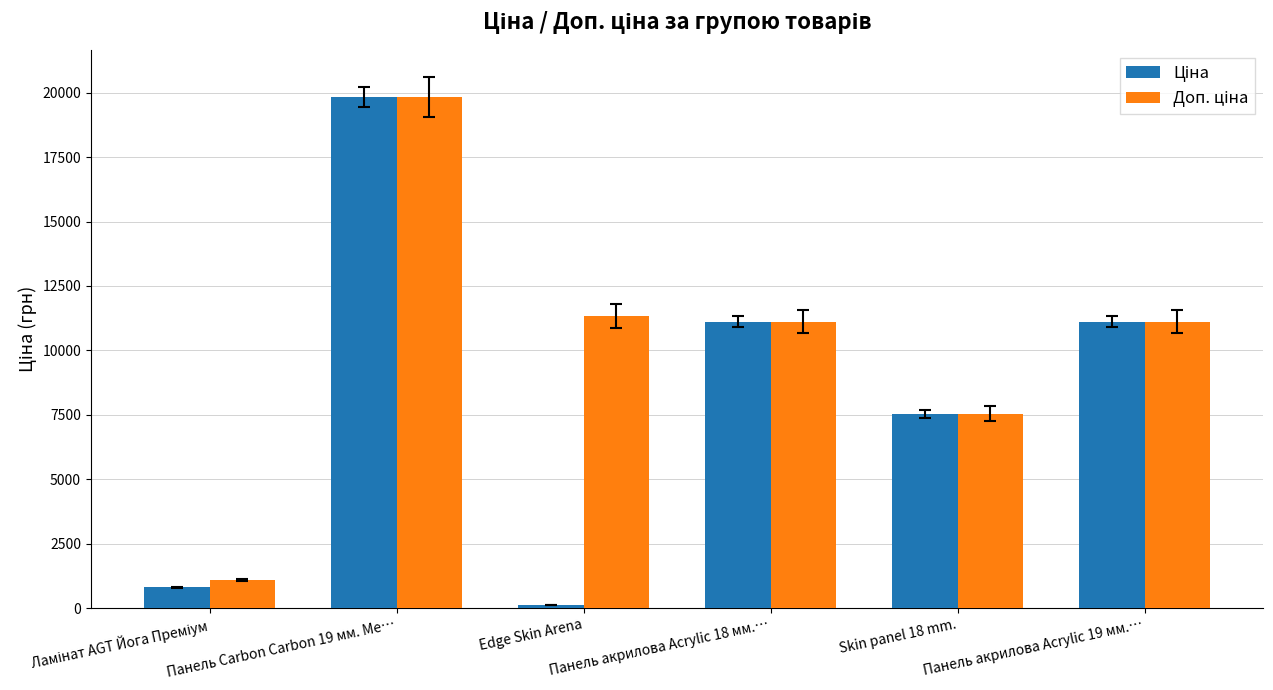

What is the label of the 2nd bar from the left?

Панель Carbon Carbon 19 мм. Ме…